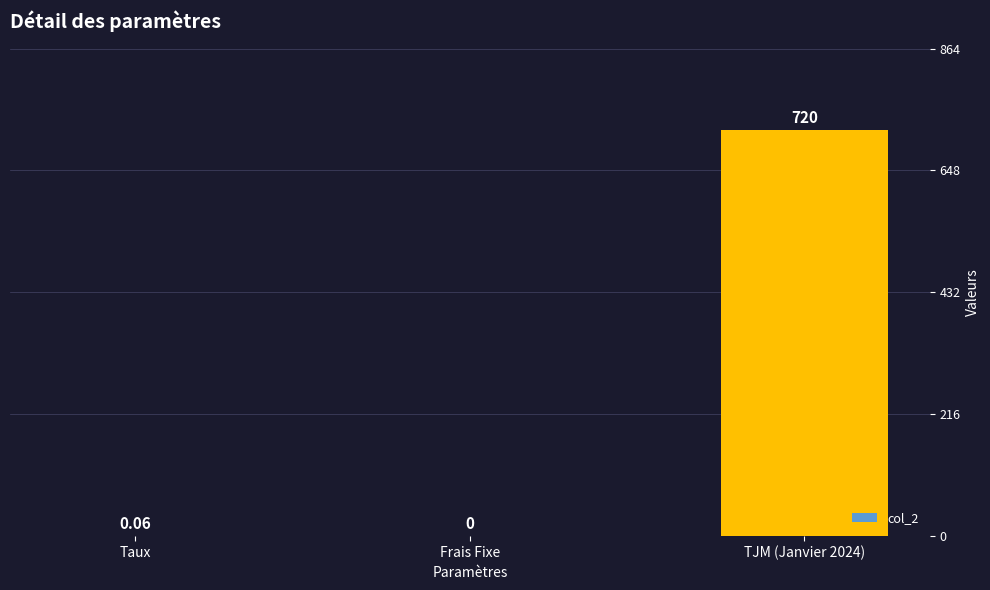

What is the change in value from Frais Fixe to TJM (Janvier 2024)?

+720.0